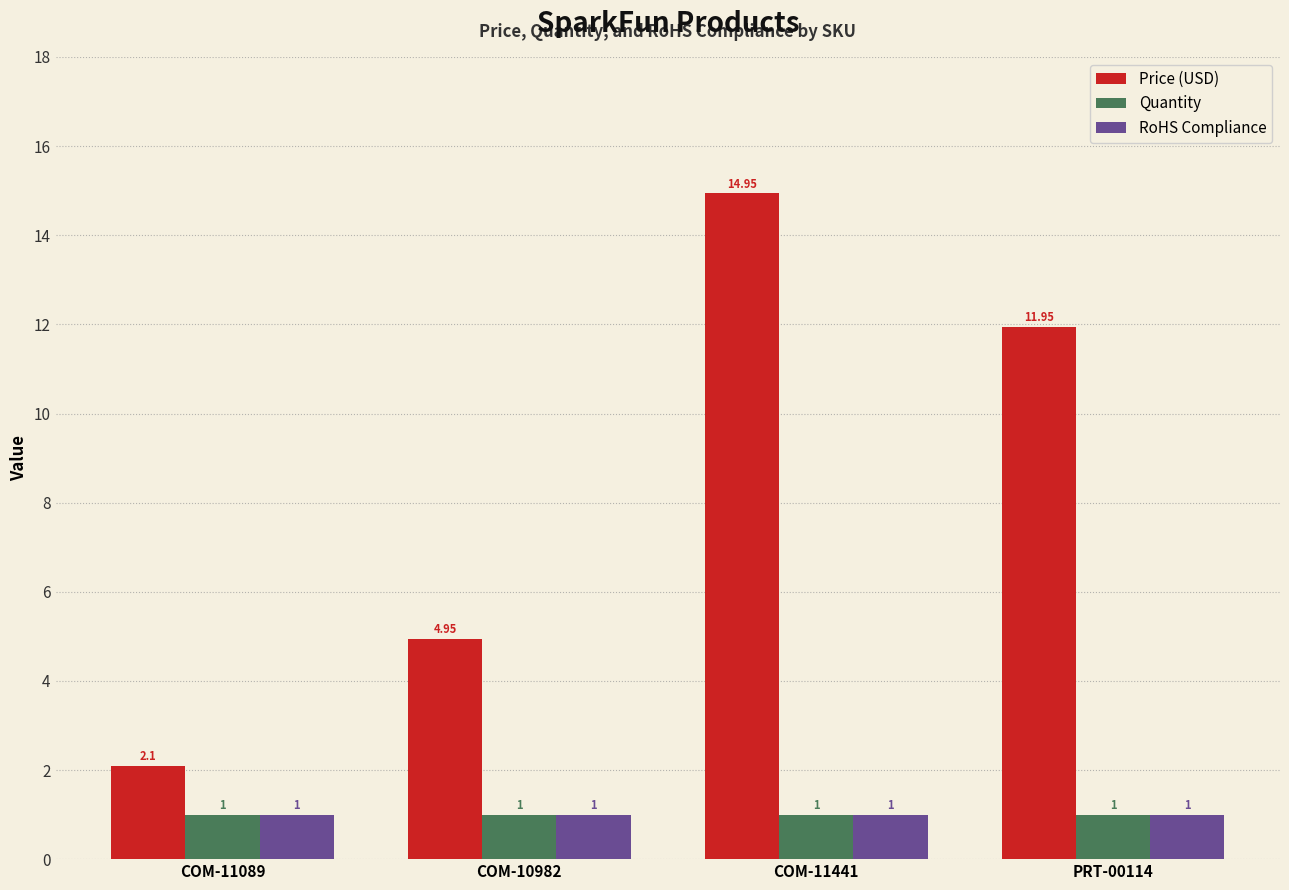

Which series has the widest spread of values?

Price (USD)